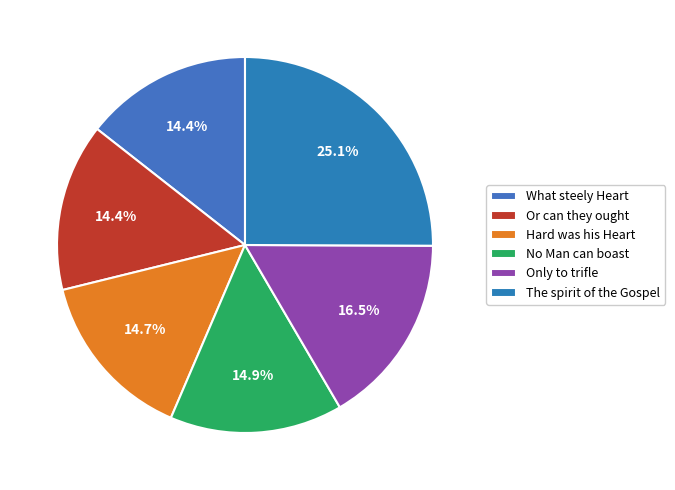

Rank the categories by value from highest to lowest.

The spirit of the Gospel proclaims, Only to trifle sev'nty Years away, No Man can boast a God-like Mind, Hard was his Heart, inclos'd in Folds, Or can they ought that's mean, What steely Heart can bear